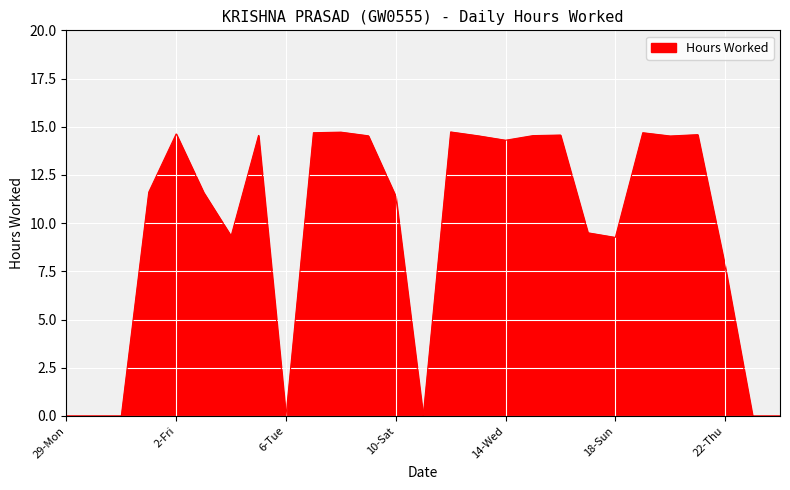

Which label corresponds to the smallest value in the chart?

29-Mon